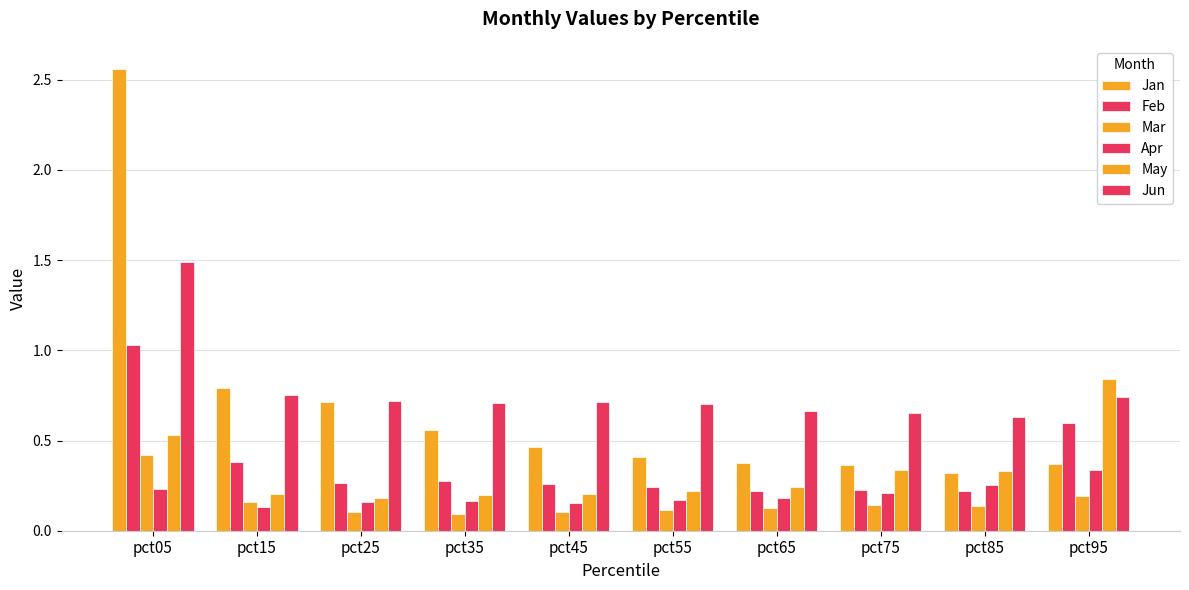

What is the highest value of the Mar series?

0.4